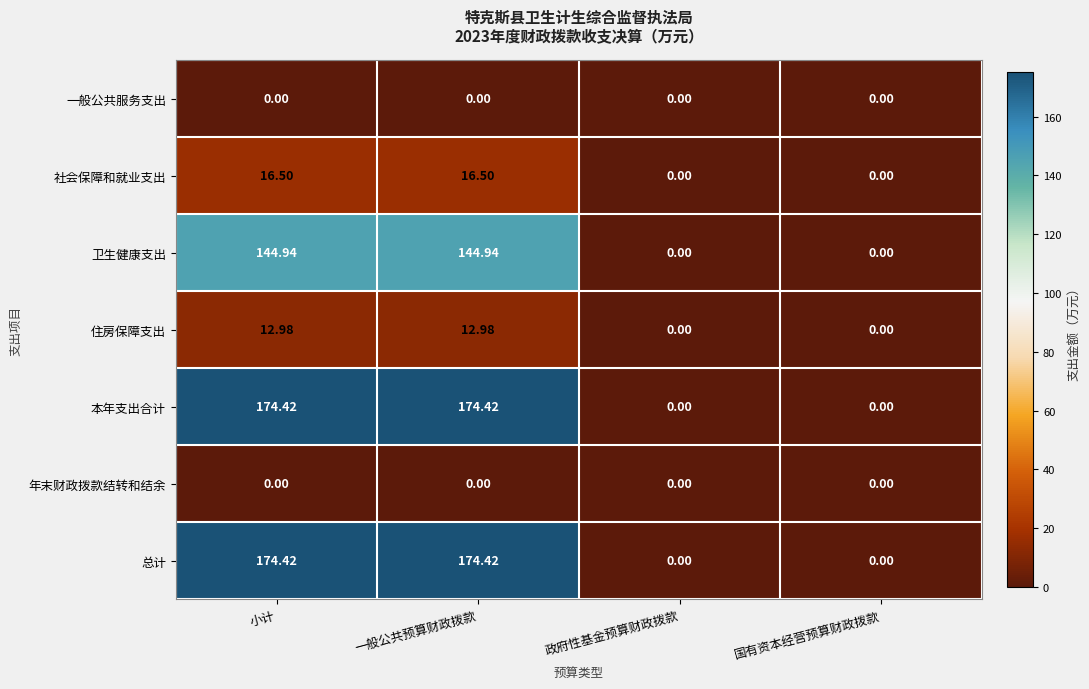

At which label does 总计 first exceed 174?

小计